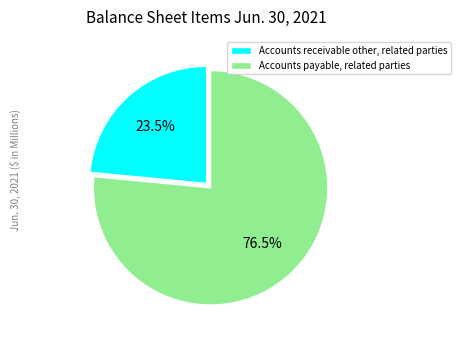

Is there a majority slice in this chart?

Yes